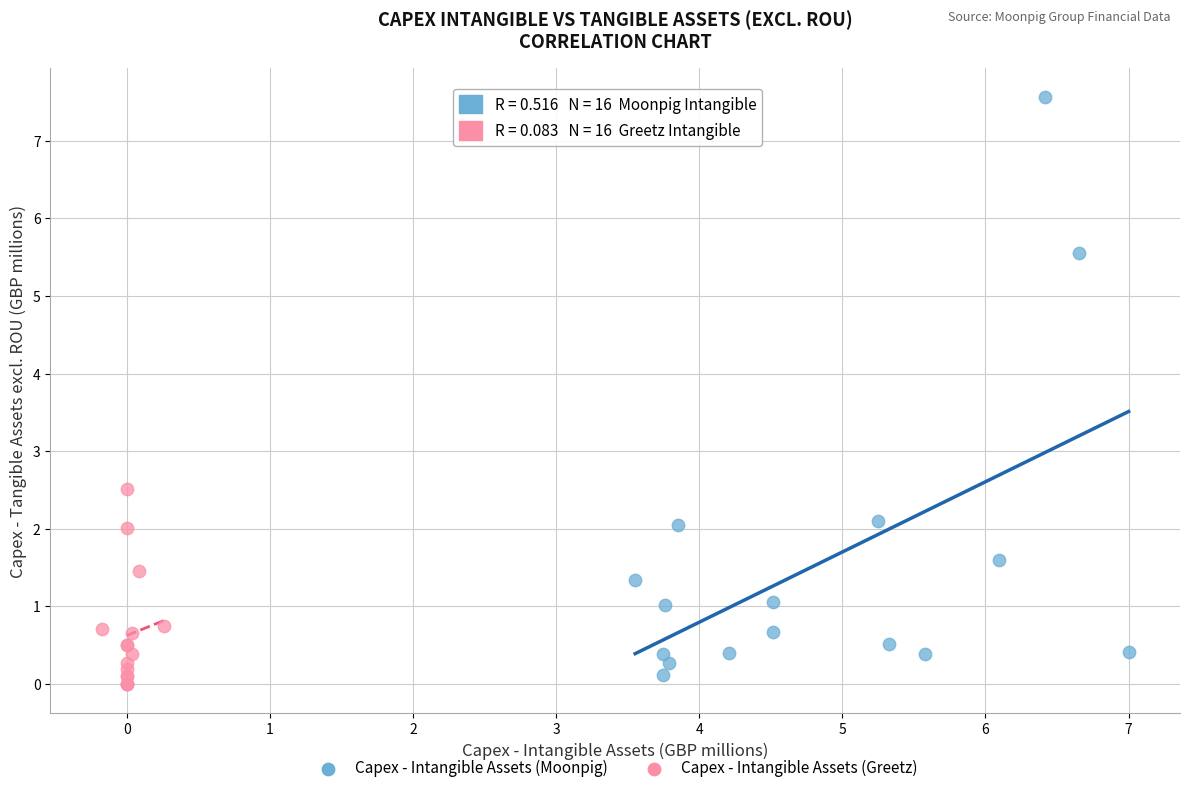

Which series has the largest Y range (max minus min)?

Capex - Intangible Assets (Moonpig)